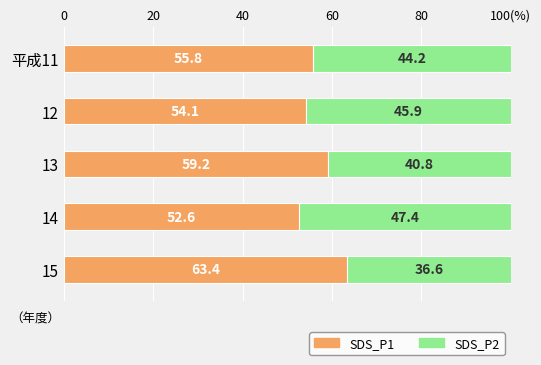

What is the value of the SDS_P2 bar at the 5th from the left?

36.6